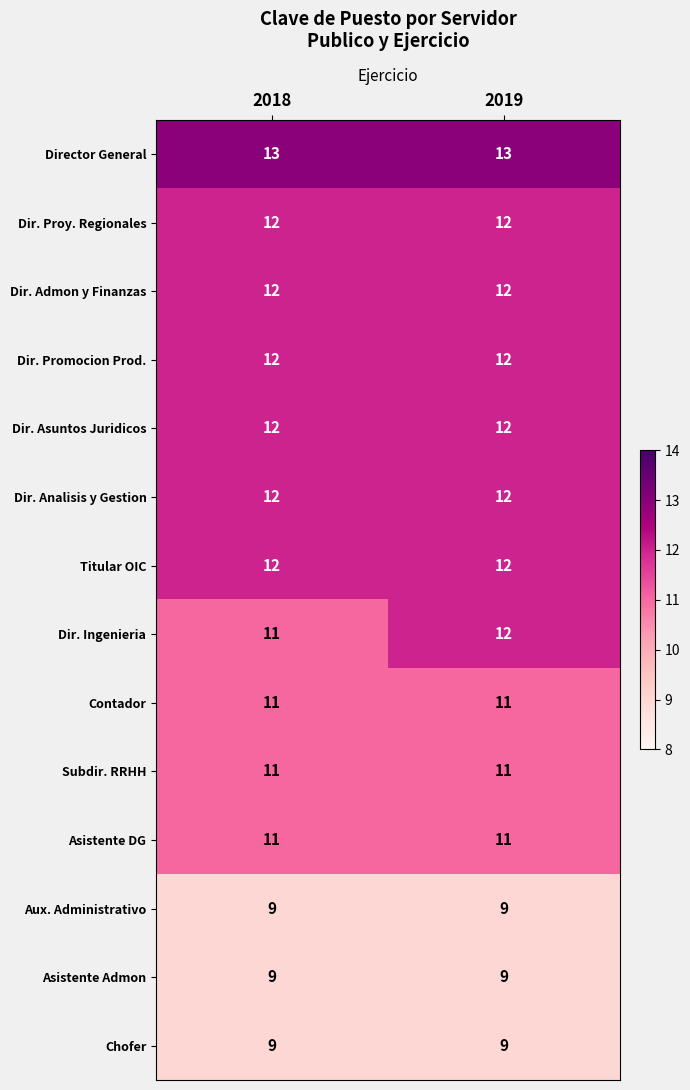

What is the sum of the Dir. Analisis y Gestion values at 2018 and 2019?

24